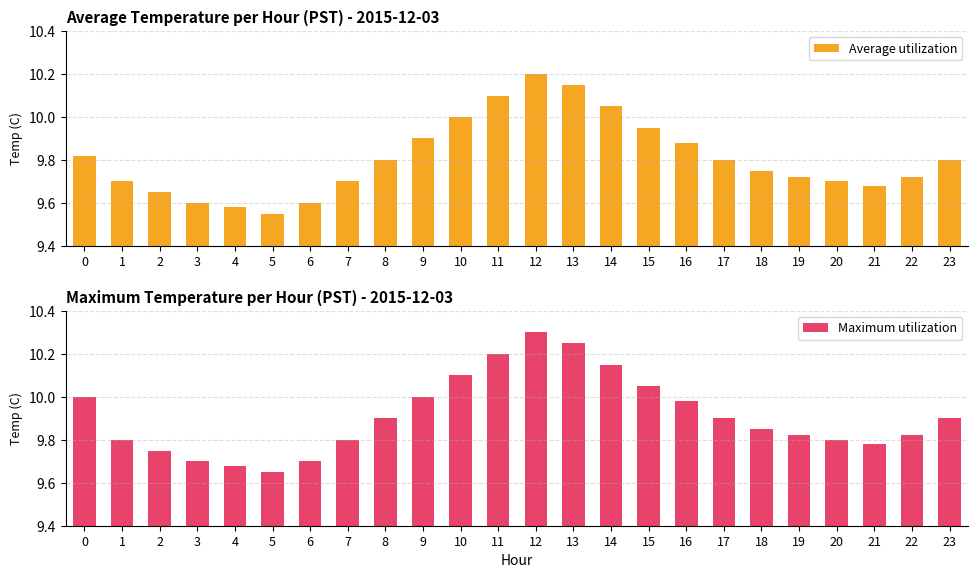

What are all the series names shown in the legend?

Average utilization, Maximum utilization